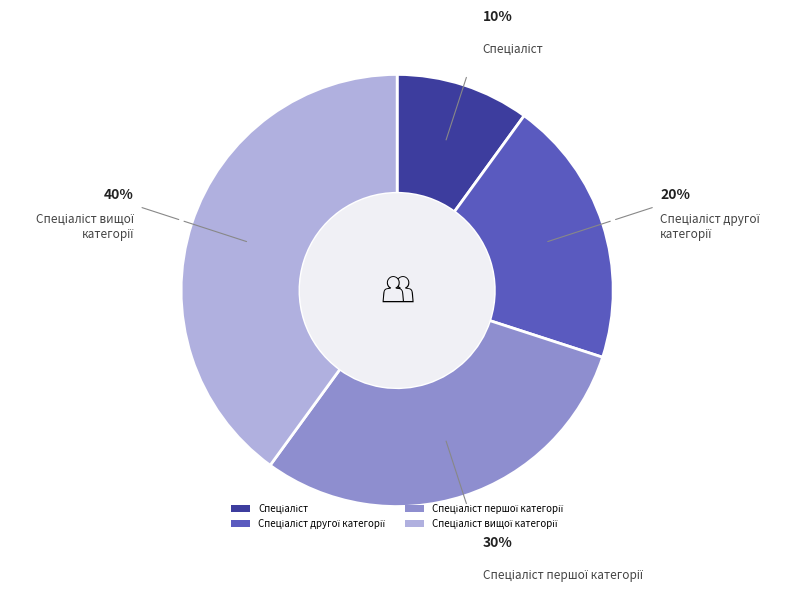

How many slices are in this pie chart?

4